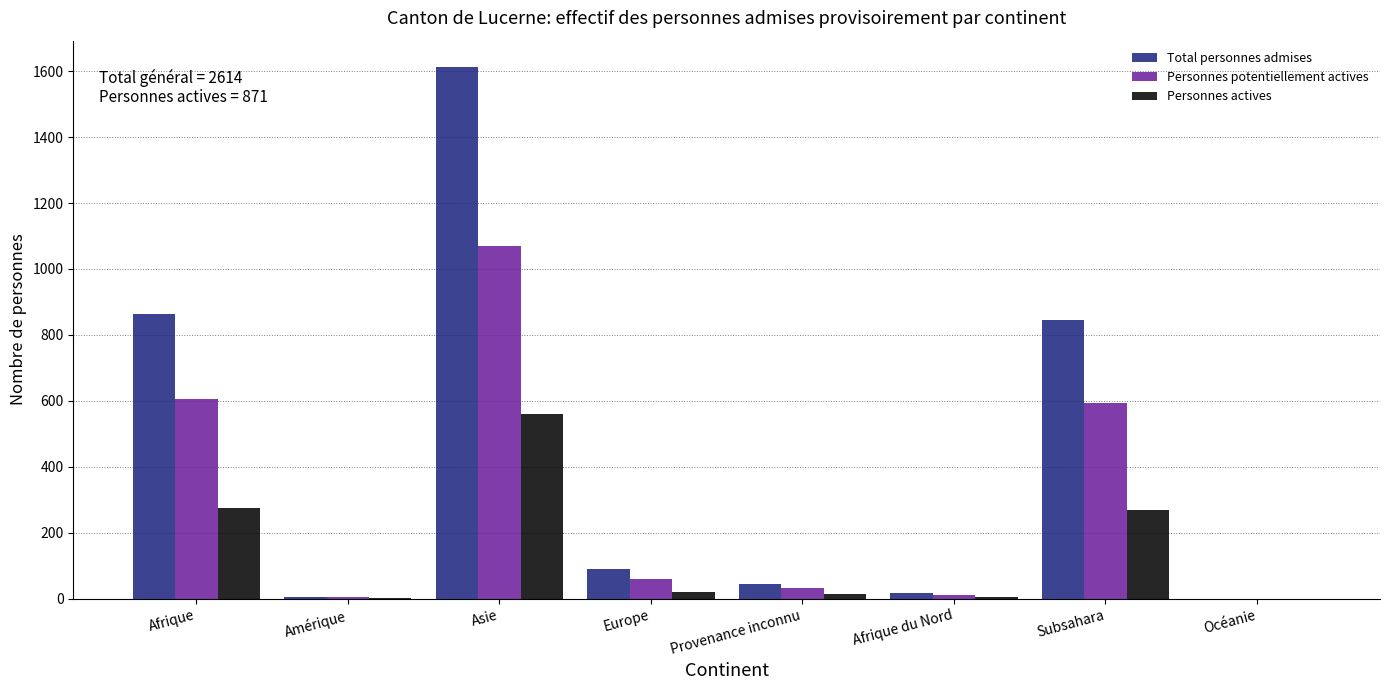

What is the total value across all series at Subsahara?

1708